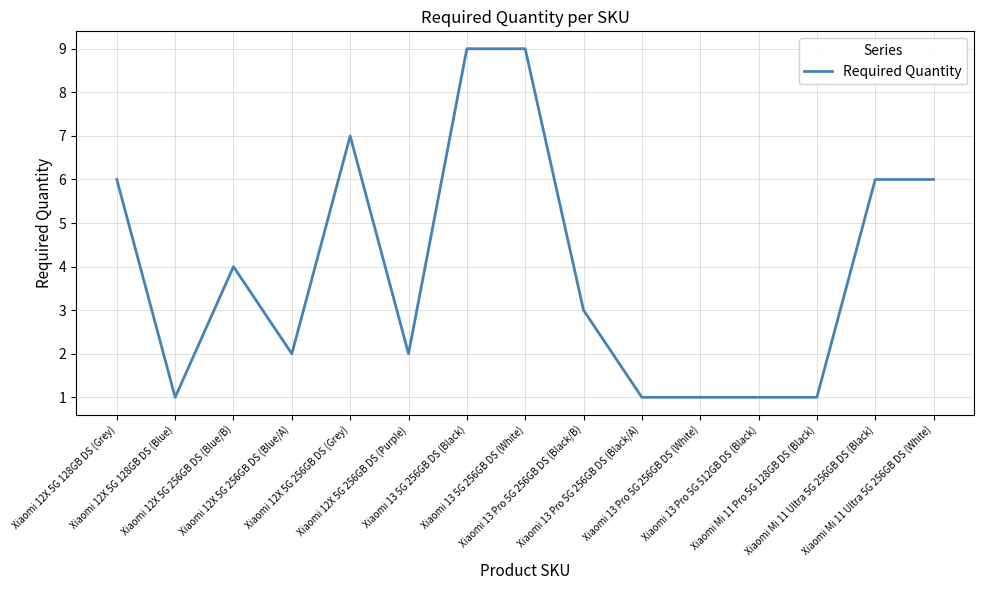

What is the greatest value displayed?

9